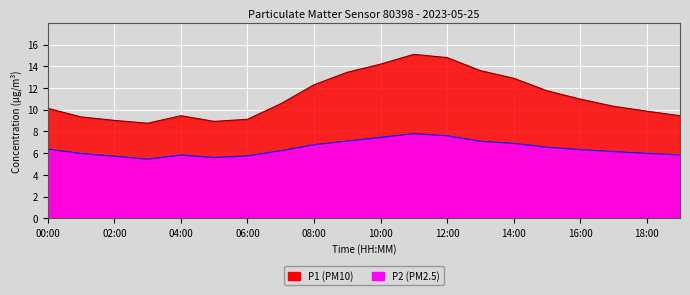

Reading right to left, list all the values displayed in this chart.

P1: 19:00=9.4	18:00=9.9	17:00=10.3	16:00=11.0	15:00=11.8	14:00=12.9	13:00=13.6	12:00=14.8	11:00=15.1	10:00=14.2	09:00=13.4	08:00=12.3	07:00=10.6	06:00=9.1	05:00=8.9	04:00=9.4	03:00=8.8	02:00=9.0	01:00=9.3	00:00=10.1
P2: 19:00=5.8	18:00=6.0	17:00=6.2	16:00=6.3	15:00=6.5	14:00=6.9	13:00=7.1	12:00=7.6	11:00=7.8	10:00=7.5	09:00=7.1	08:00=6.8	07:00=6.2	06:00=5.8	05:00=5.6	04:00=5.8	03:00=5.5	02:00=5.7	01:00=6.0	00:00=6.4